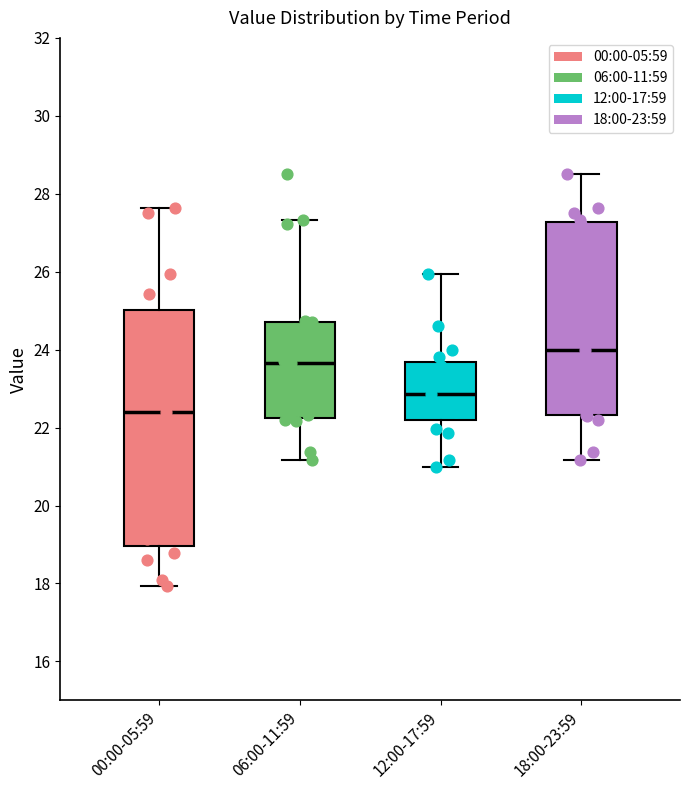

Reading left to right, transcribe this box plot: for each box, give where its median line is, the range the box spans, and where its two whiskers end, as read against the y-axis. The values are not printed on the chart, so give them approximately, as read against the axis.

00:00-05:59: median 22.4, box 19.0 to 25.0, whiskers 18.0 to 27.6
06:00-11:59: median 23.6, box 22.2 to 24.8, whiskers 21.2 to 27.4
12:00-17:59: median 22.8, box 22.2 to 23.6, whiskers 21.0 to 26.0
18:00-23:59: median 24.0, box 22.4 to 27.2, whiskers 21.2 to 28.6